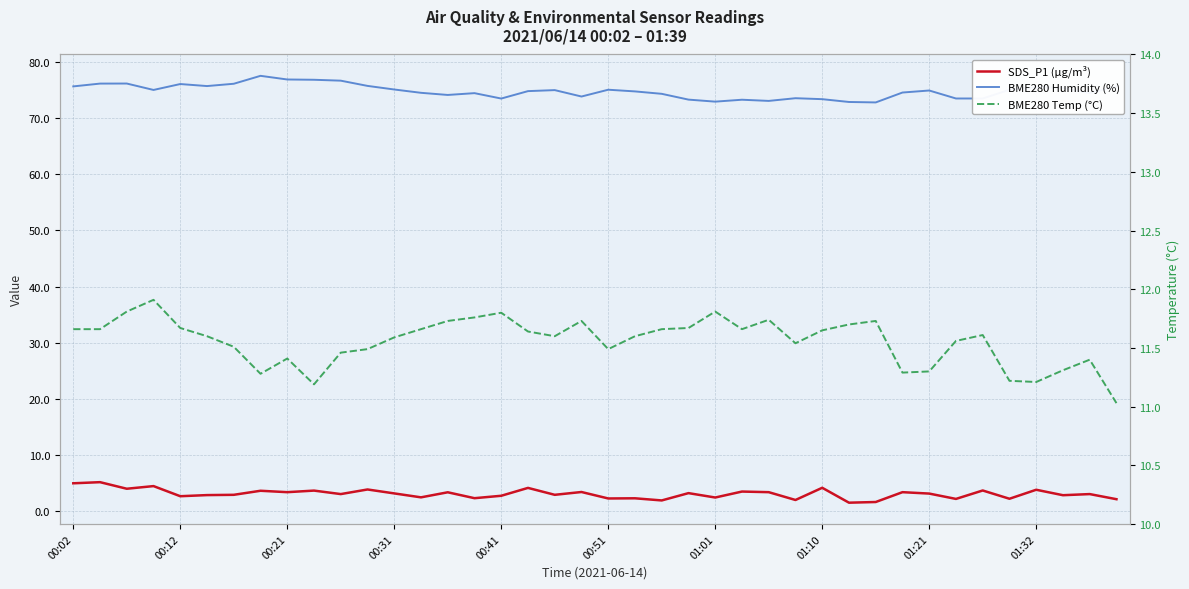

Reading right to left, list all the values displayed in this chart.

SDS_P1 (µg/m³): 2.2	3.1	2.9	3.9	2.2	3.7	2.2	3.2	3.4	1.7	1.6	4.2	2.0	3.4	3.5	2.5	3.2	1.9	2.3	2.3	3.5	3.0	4.2	2.8	2.4	3.4	2.5	3.2	3.9	3.1	3.7	3.4	3.7	3.0	2.9	2.7	4.5	4.0	5.2	5.0
BME280 Humidity (%): 75.6	74.4	75.3	75.4	75.0	73.4	73.4	74.9	74.5	72.7	72.8	73.3	73.5	73.0	73.2	72.9	73.2	74.3	74.7	75.0	73.8	74.9	74.8	73.4	74.4	74.1	74.5	75.0	75.7	76.6	76.8	76.8	77.5	76.1	75.7	76.0	75.0	76.1	76.1	75.6
BME280 Temp (°C): 11.0	11.4	11.3	11.2	11.2	11.6	11.6	11.3	11.3	11.7	11.7	11.7	11.5	11.7	11.7	11.8	11.7	11.7	11.6	11.5	11.7	11.6	11.6	11.8	11.8	11.7	11.7	11.6	11.5	11.5	11.2	11.4	11.3	11.5	11.6	11.7	11.9	11.8	11.7	11.7